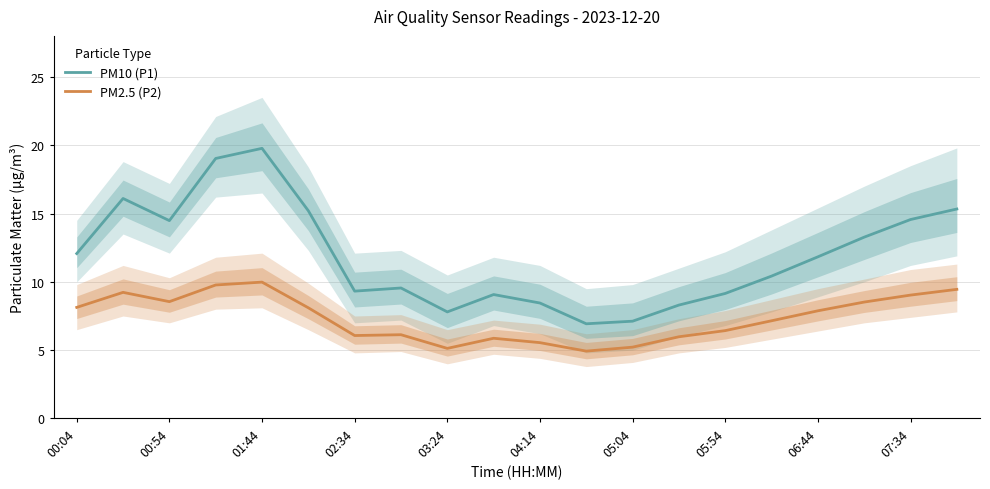

What position from the left is 17?

18